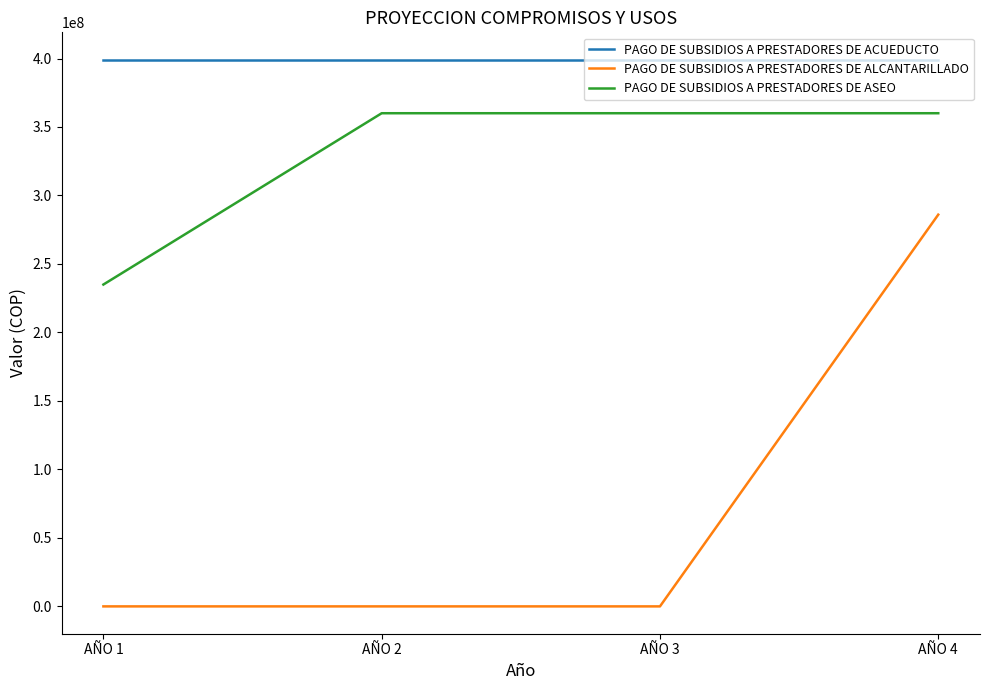

What is the sum of all PAGO DE SUBSIDIOS A PRESTADORES DE ALCANTARILLADO values?

286002548